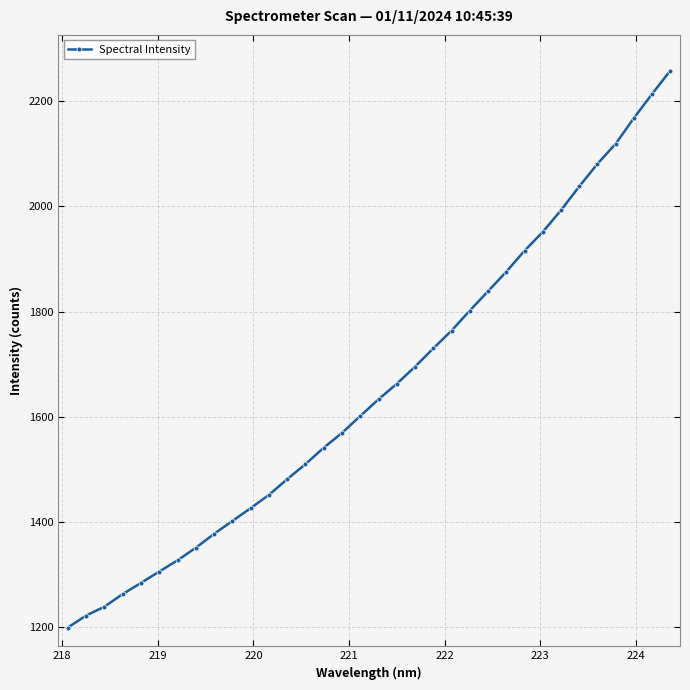

What is the minimum value shown in the chart?

1199.3